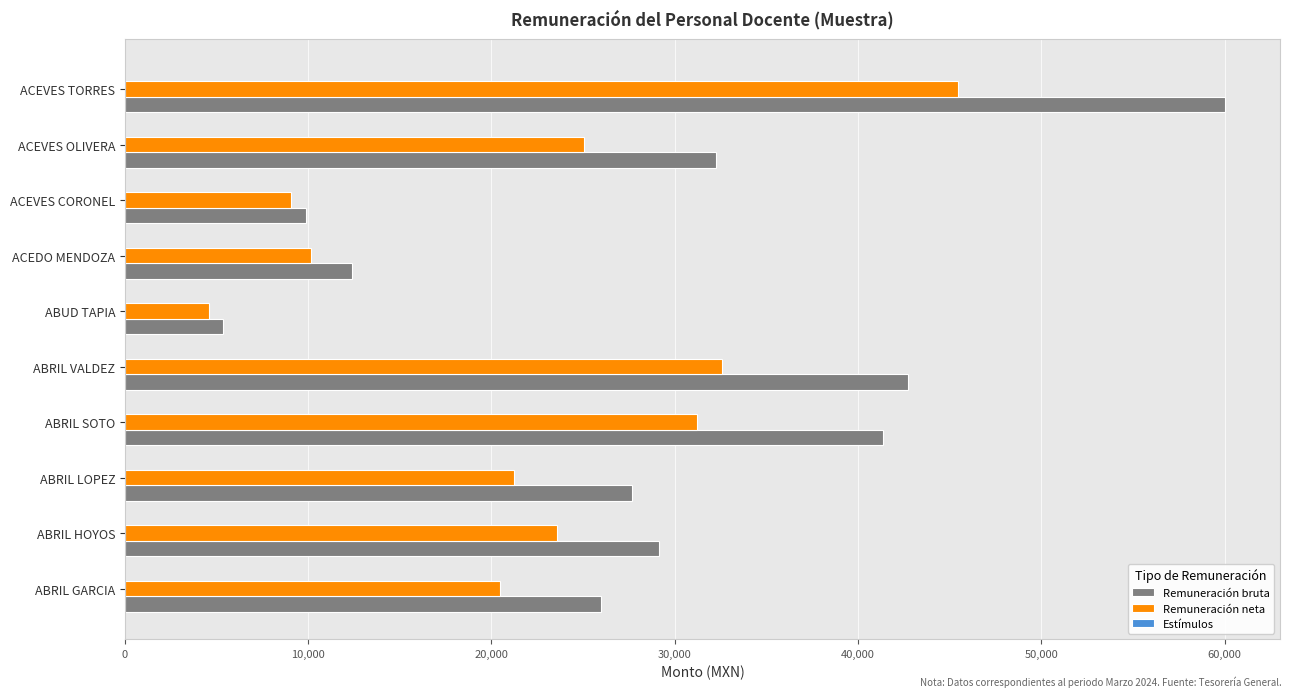

True or false: Remuneración neta has a value of 20460.3 at ABRIL GARCIA.

True